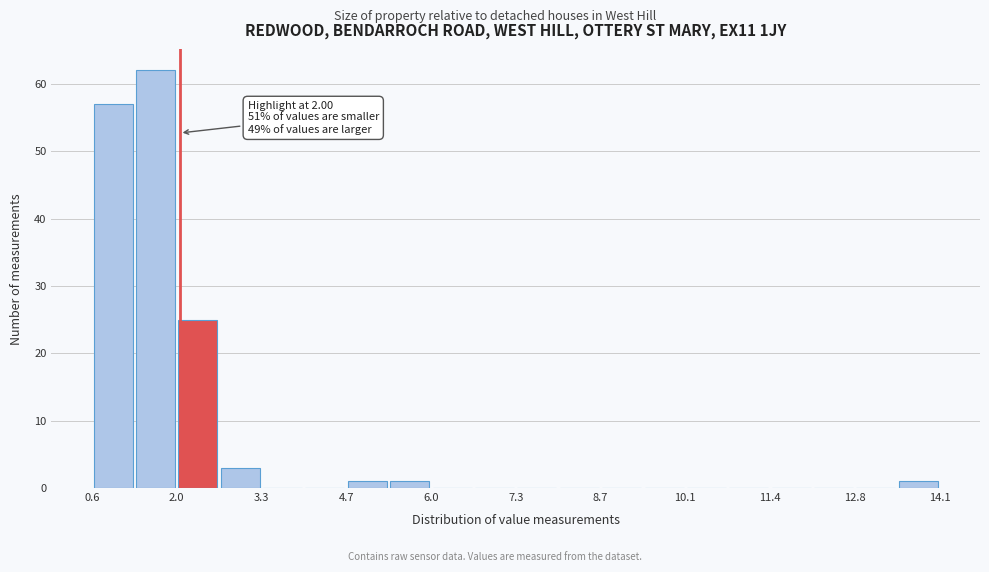

Read against the x-axis, roughly where is the centre of the tallest bar?

1.6